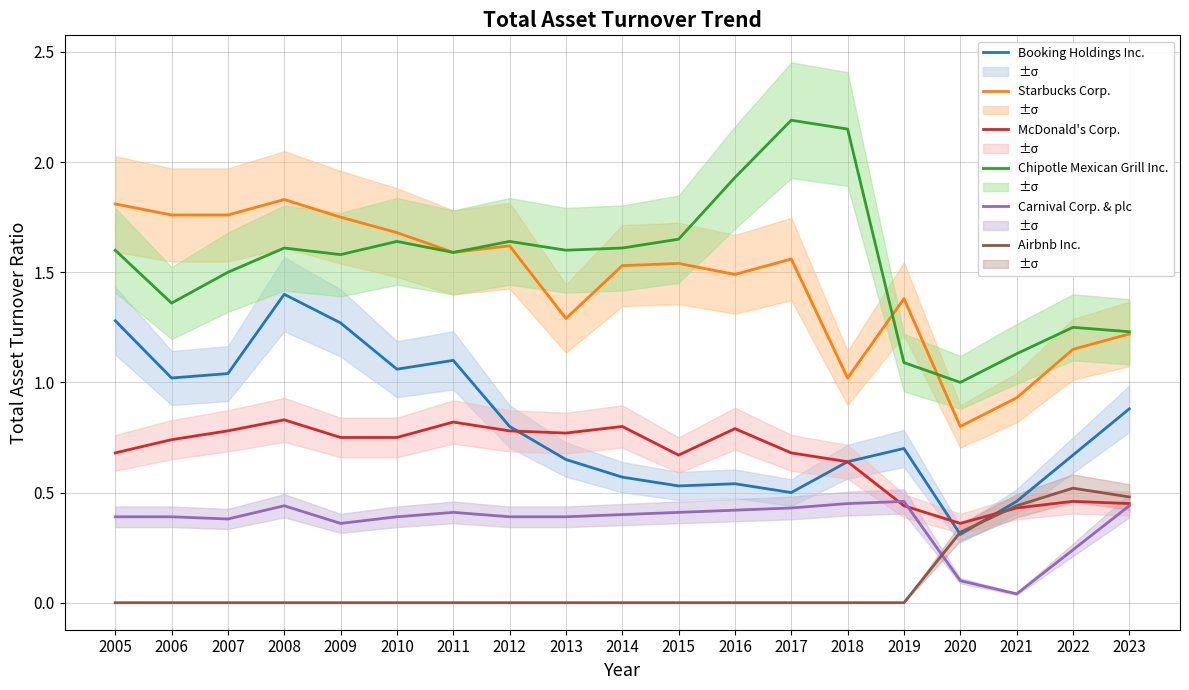

What are all the series names shown in the legend?

Booking Holdings Inc., Starbucks Corp., McDonald's Corp., Chipotle Mexican Grill Inc., Carnival Corp. & plc, Airbnb Inc.